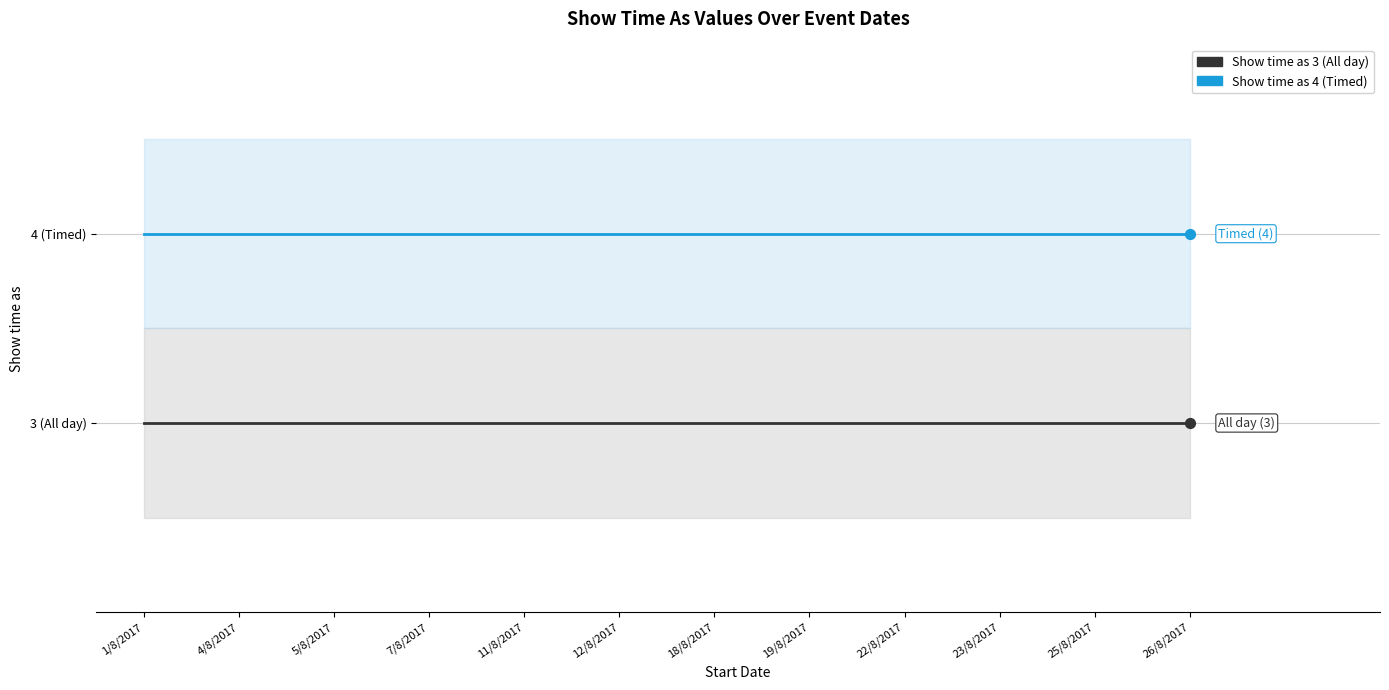

Is the value of Show time as 4 (Timed) at 23/8/2017 greater than the value of Show time as 3 (All day) at 22/8/2017?

Yes